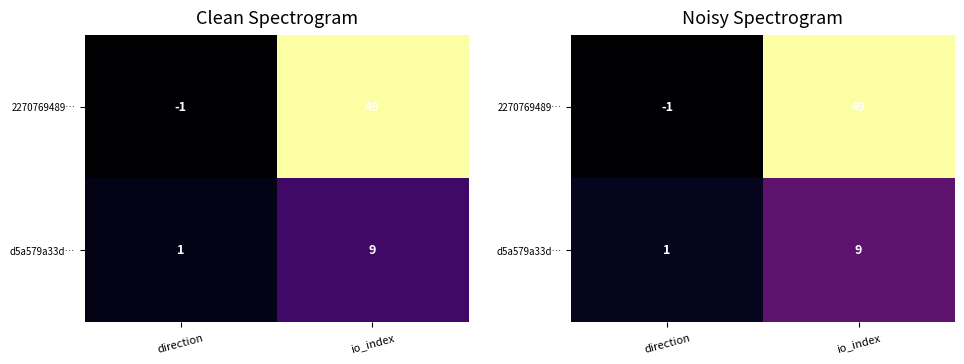

At io_index, list the series in order from largest to smallest.

2270769489…, d5a579a33d…